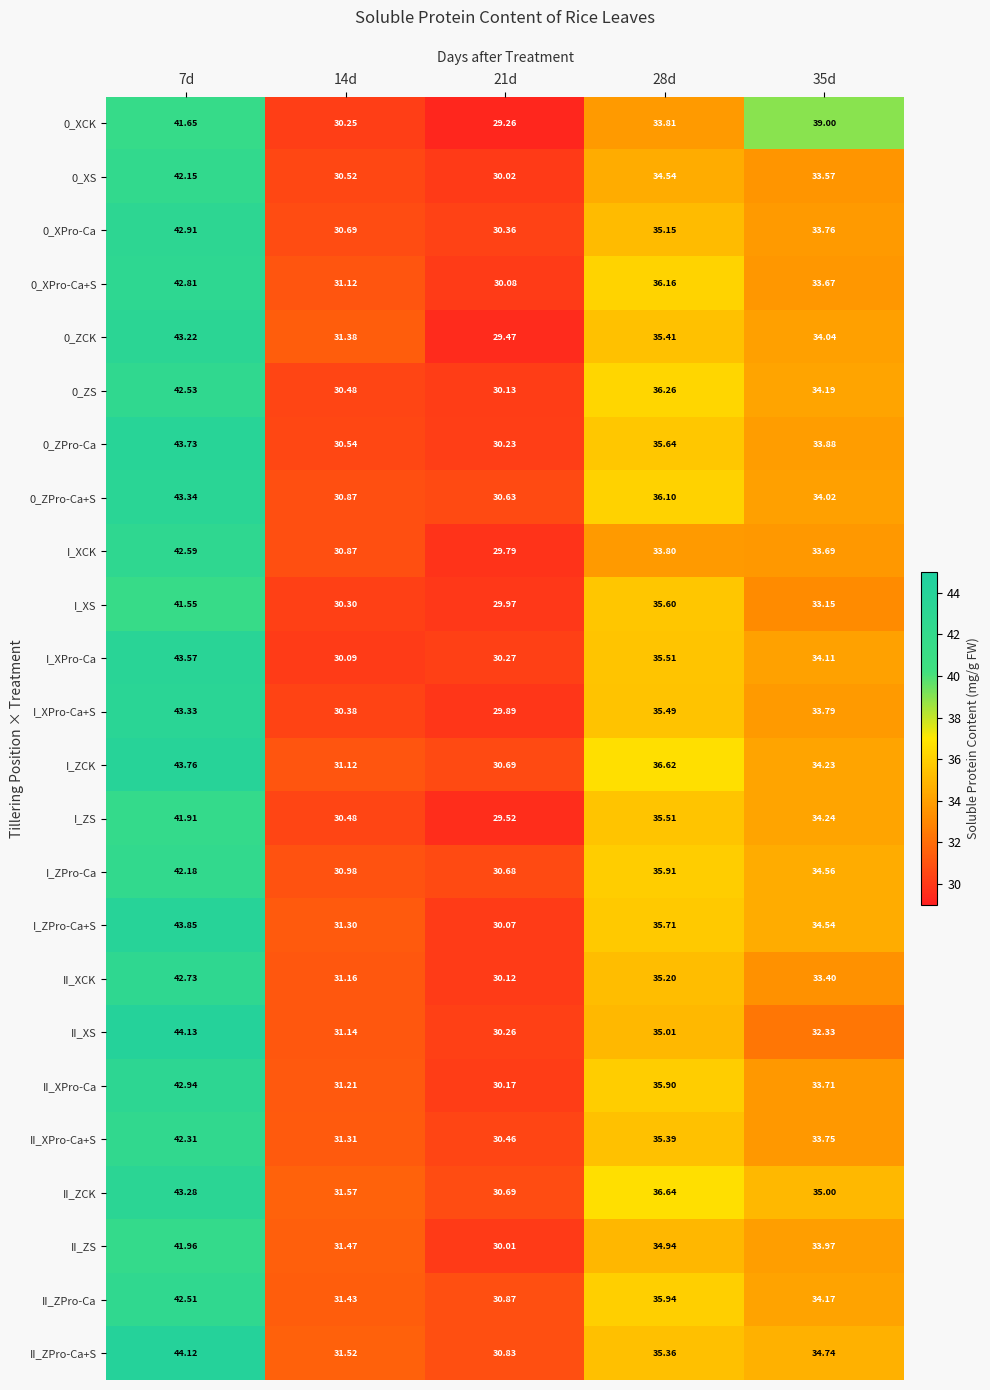

Which series has the largest total across all categories?

II_ZCK